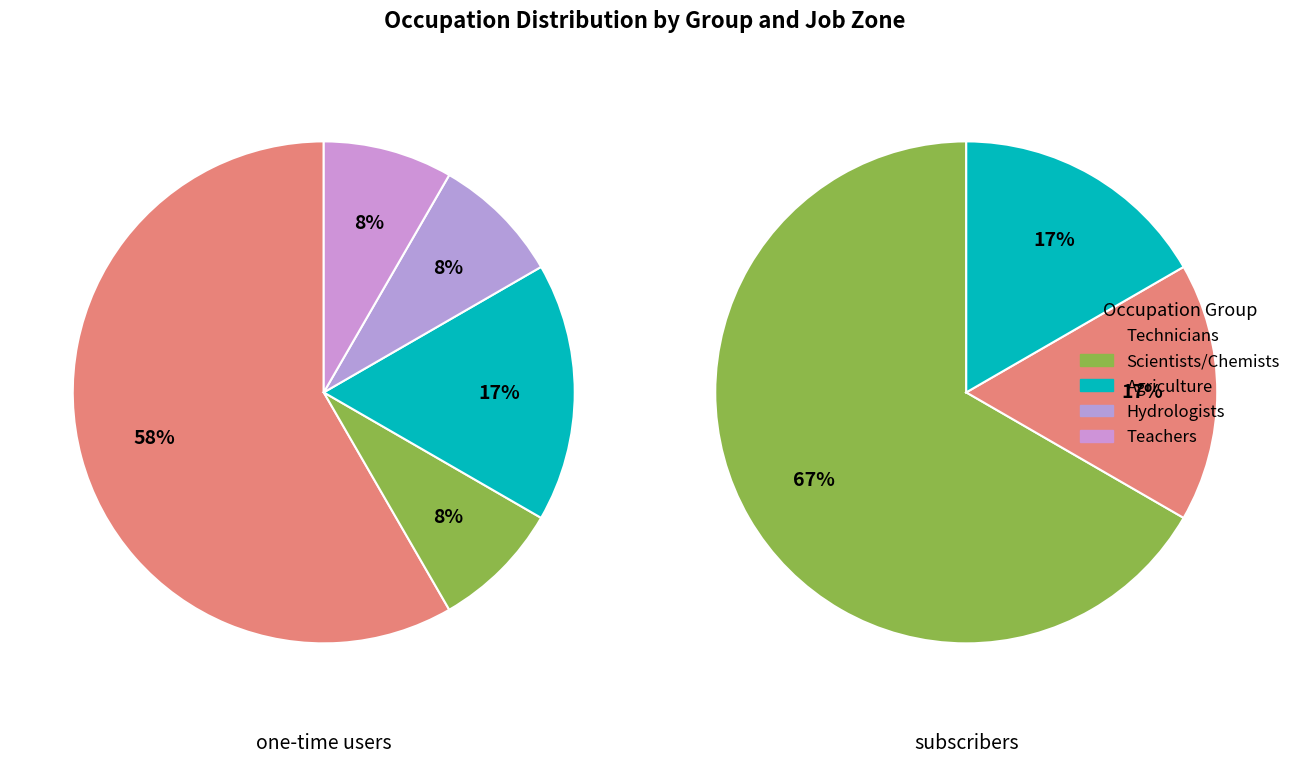

To the nearest percent, what is the average slice percentage?

25%